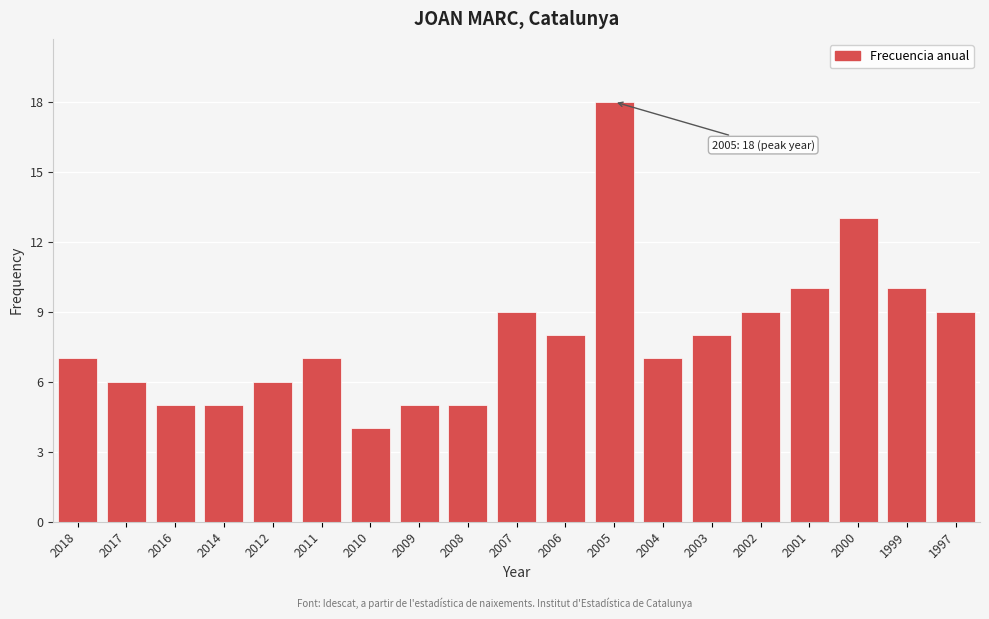

Reading left to right, list all the values displayed in this chart.

7	6	5	5	6	7	4	5	5	9	8	18	7	8	9	10	13	10	9